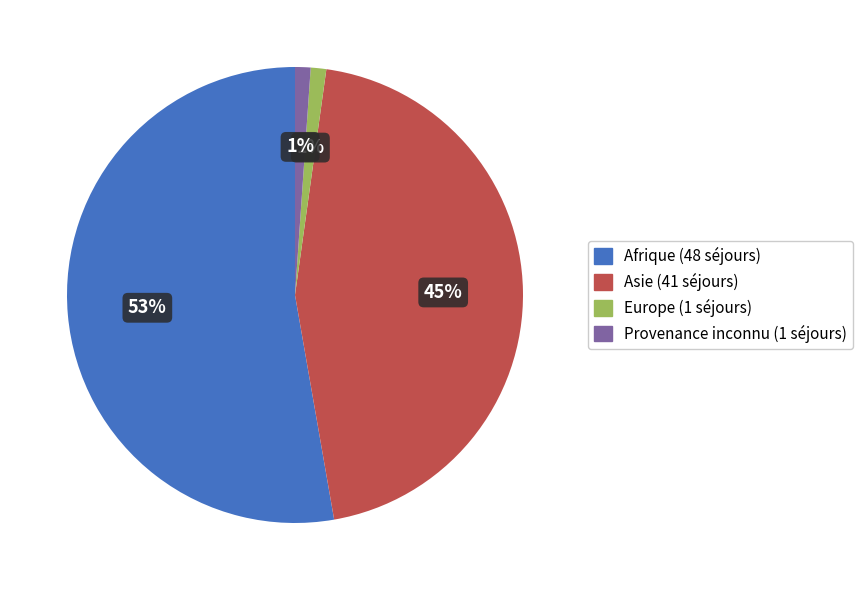

Is it true that Provenance inconnu is 9% of the pie?

False